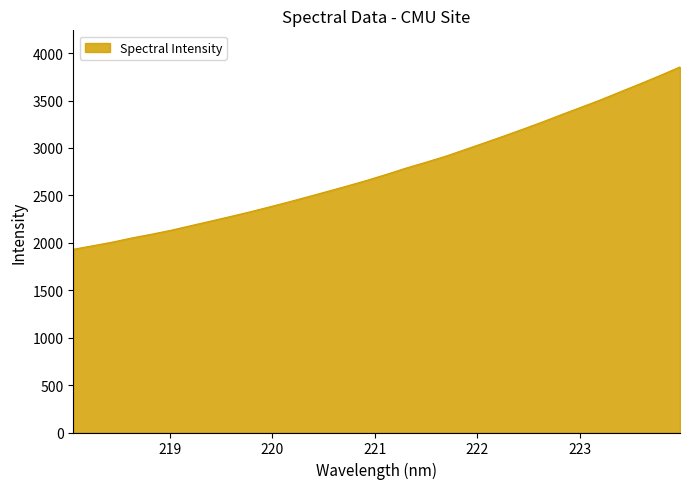

Does the chart have visible grid lines?

No